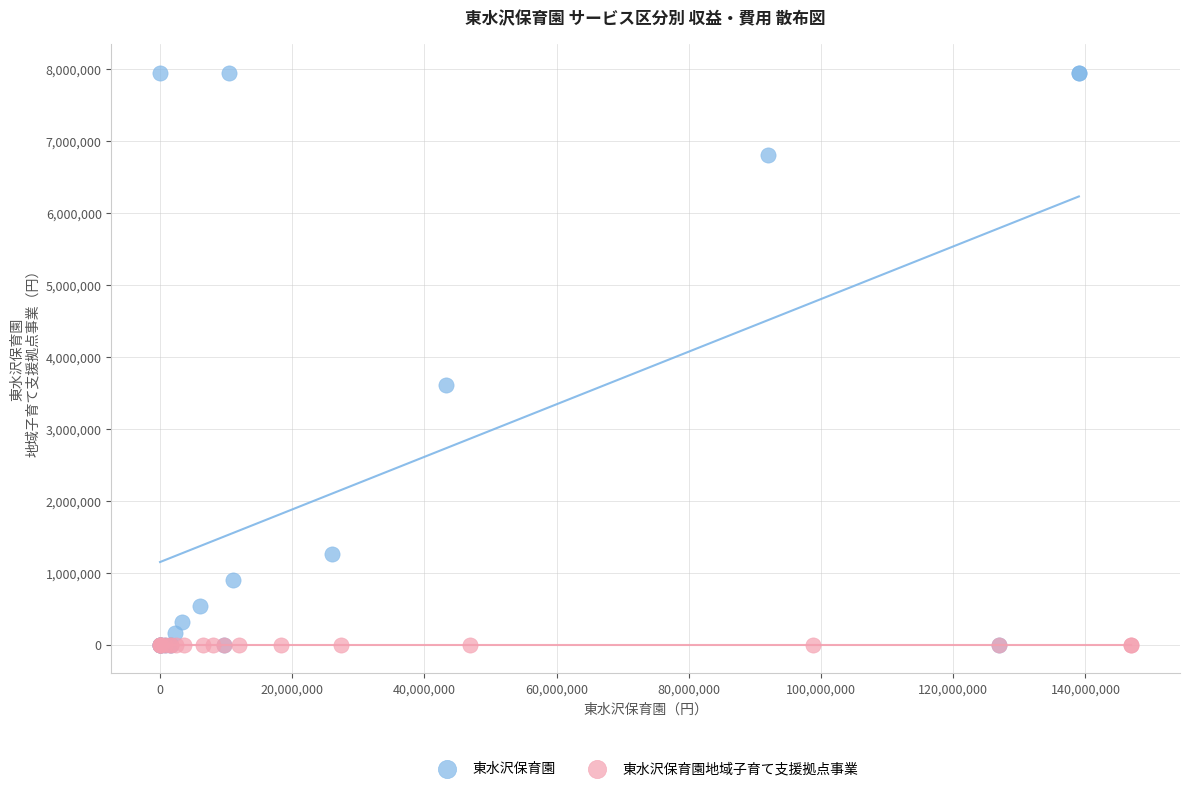

Which series reaches the maximum Y coordinate?

東水沢保育園